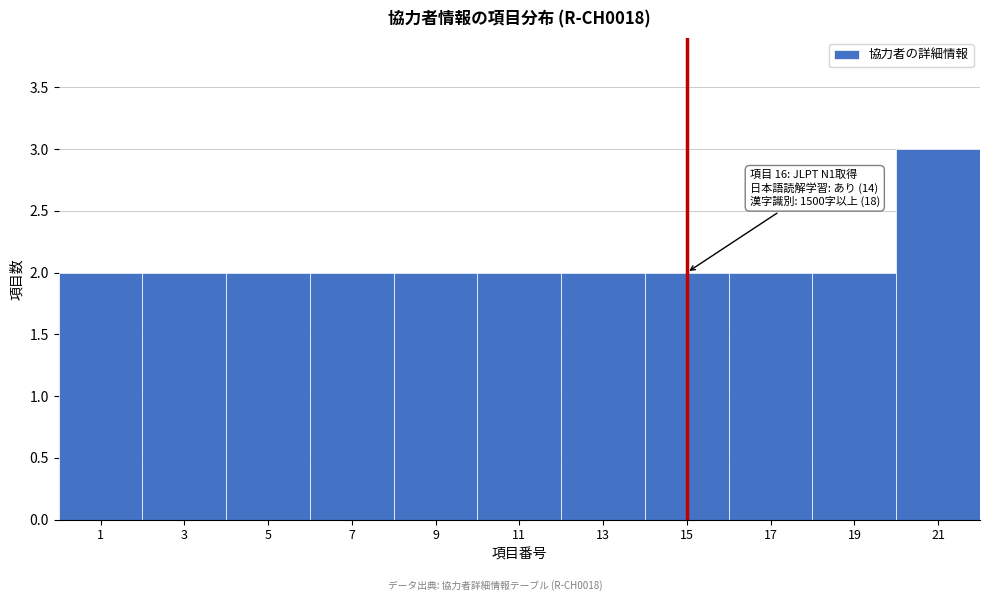

Reading right to left, transcribe all the data shown in this chart.

3	2	2	2	2	2	2	2	2	2	2